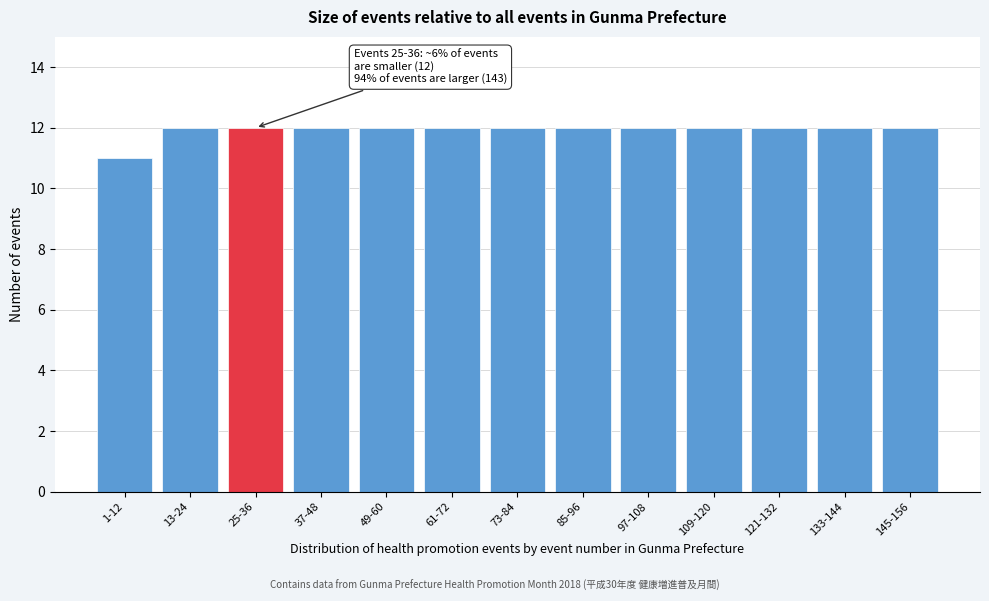

Reading right to left, extract all data points from this chart.

12	12	12	12	12	12	12	12	12	12	12	12	11